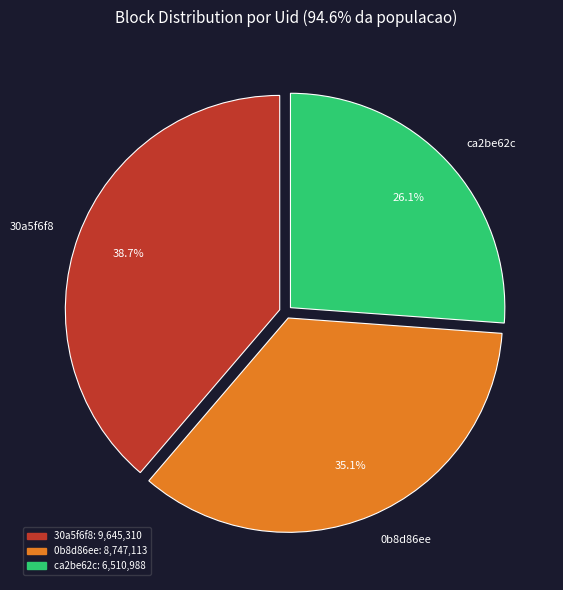

Does ca2be62c represent more than half of the total?

No